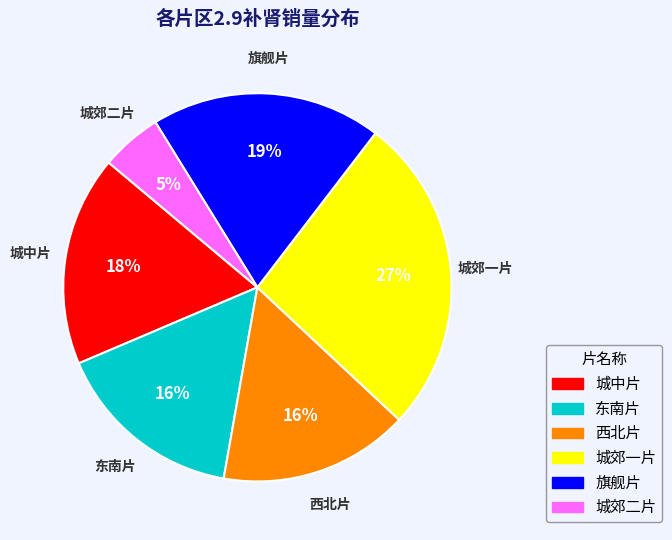

Is there any slice that represents more than half of the pie?

No